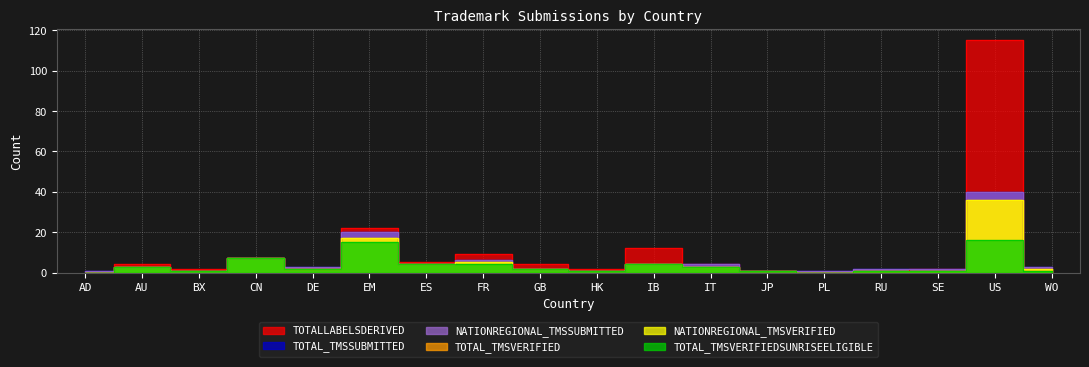

Between AD and IT, which series saw the biggest shift?

TOTALLABELSDERIVED